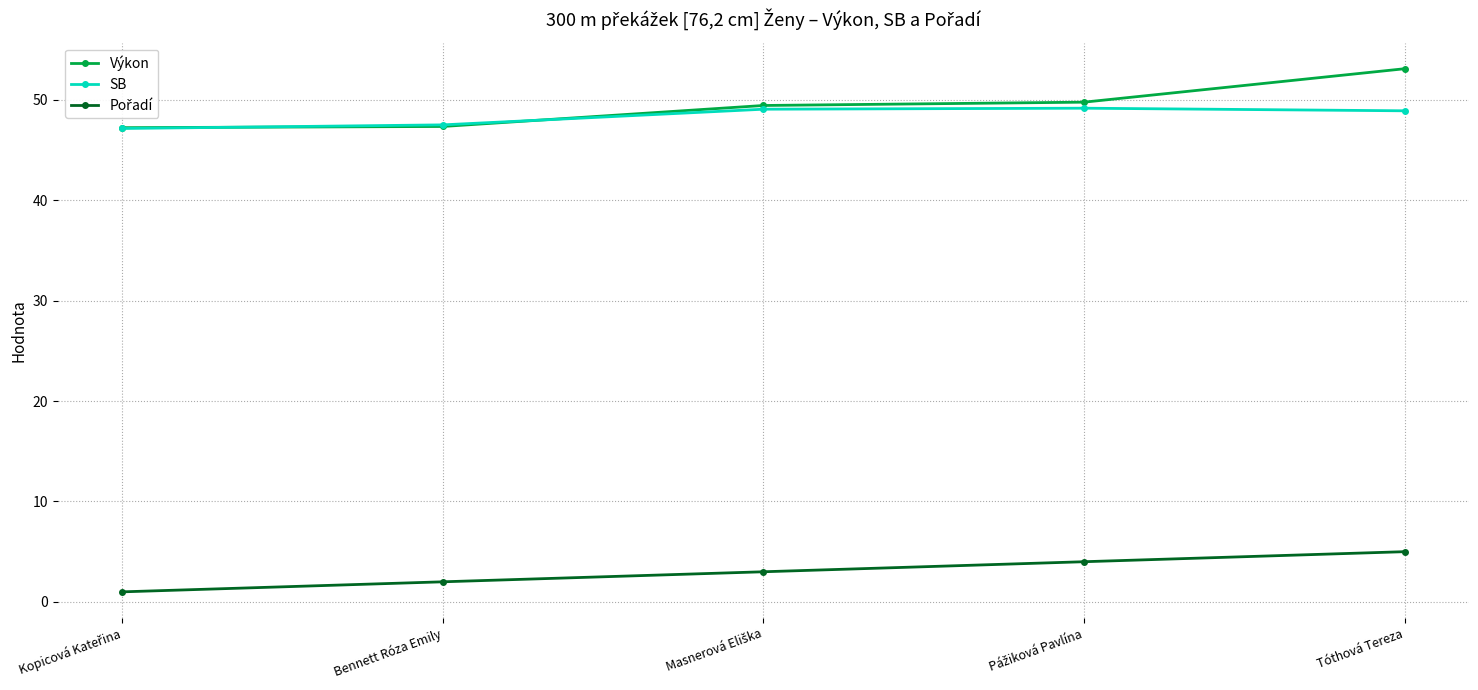

At which category is the sum across all series the highest?

Tóthová Tereza